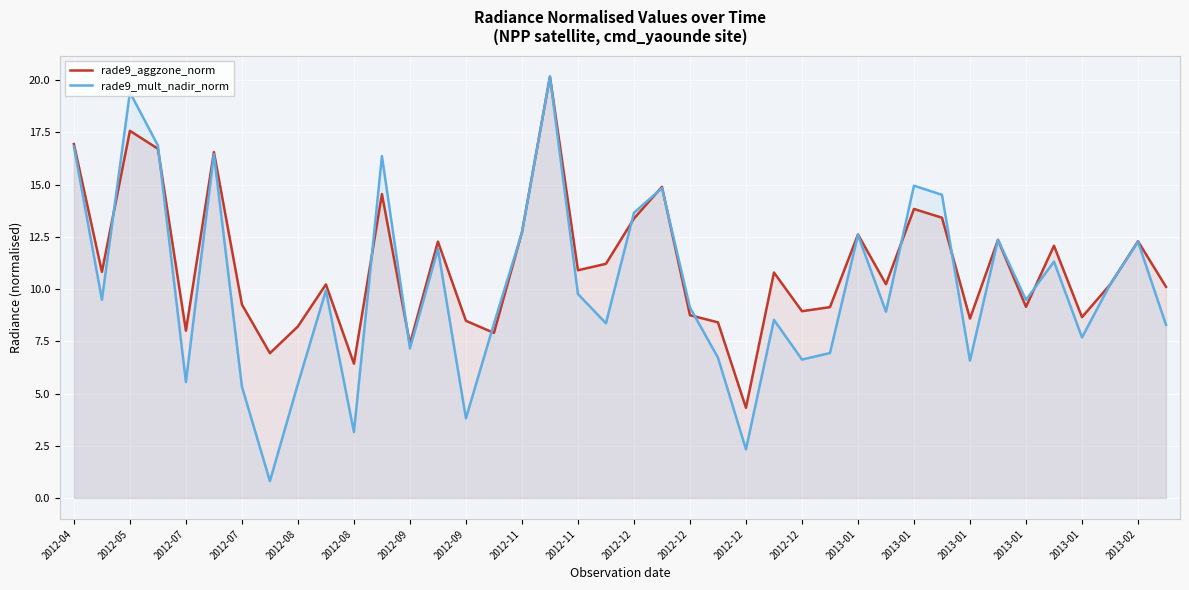

What are all the series names shown in the legend?

rade9_aggzone_norm, rade9_mult_nadir_norm